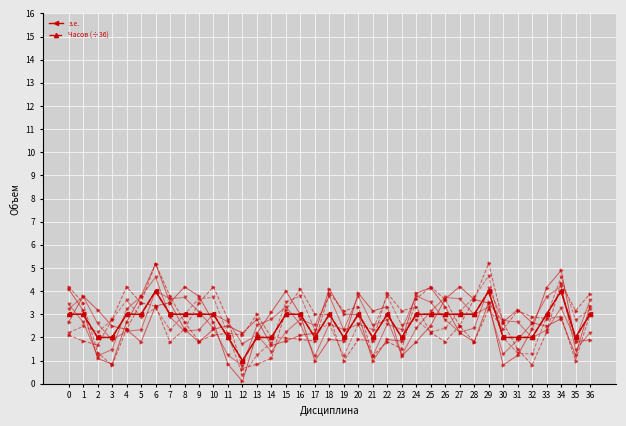

At which label does Часов (÷36) first exceed 3?

6